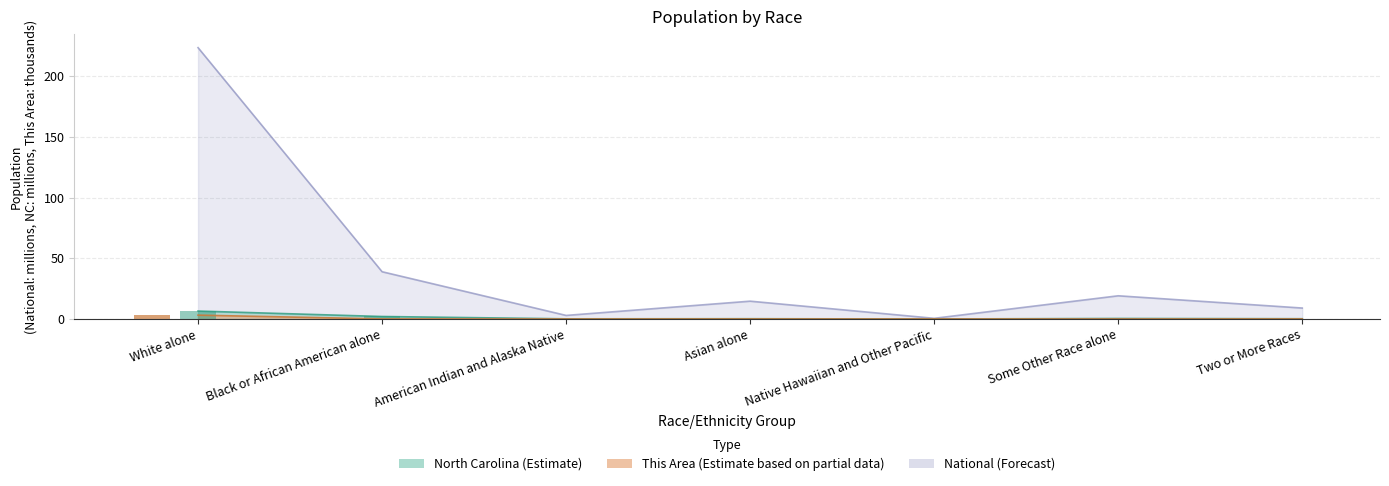

Is the value of North Carolina at Two or More Races greater than the value of This Area at Some Other Race alone?

Yes